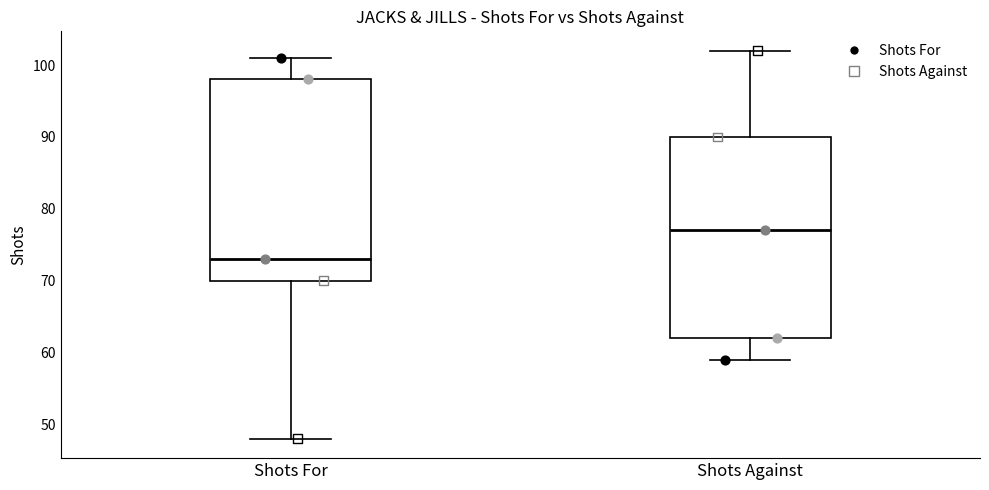

Reading left to right, transcribe this box plot: for each box, give where its median line is, the range the box spans, and where its two whiskers end, as read against the y-axis. The values are not printed on the chart, so give them approximately, as read against the axis.

Shots For: median 73, box 70 to 98, whiskers 48 to 101
Shots Against: median 77, box 62 to 90, whiskers 59 to 102